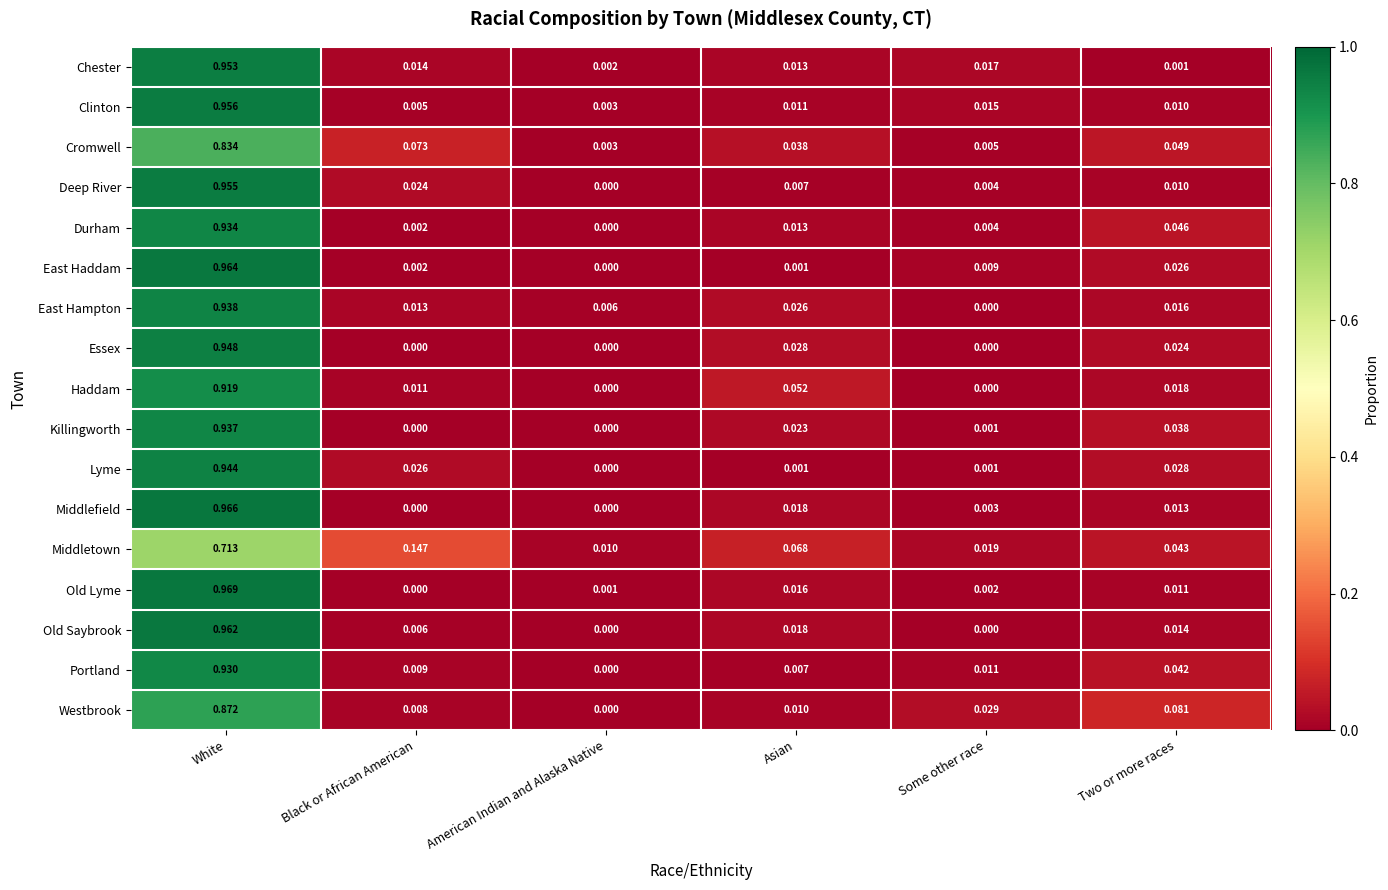

Where is Westbrook nearest to the value 0?

American Indian and Alaska Native